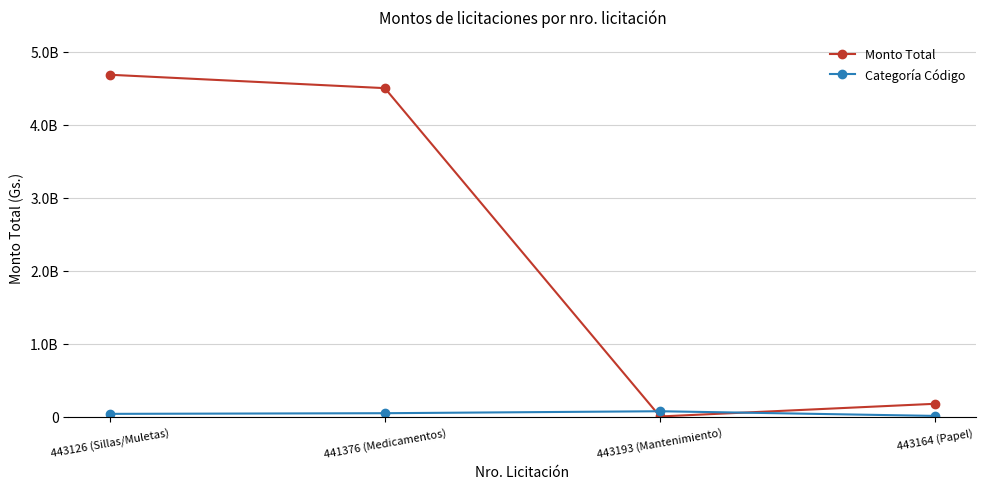

What is the total value across all series at 443164 (Papel)?

194000000